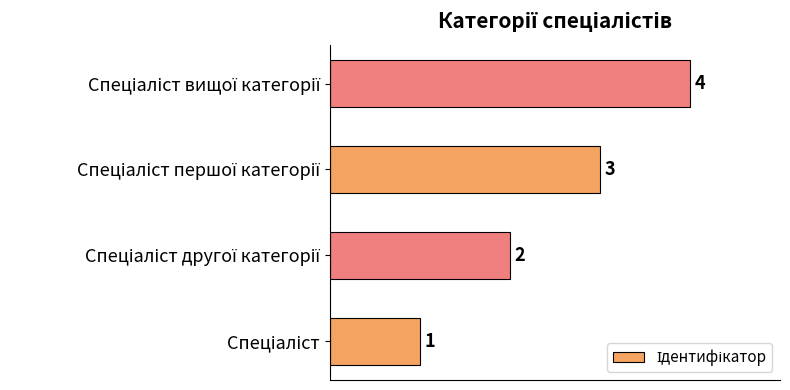

What is the greatest value displayed?

4